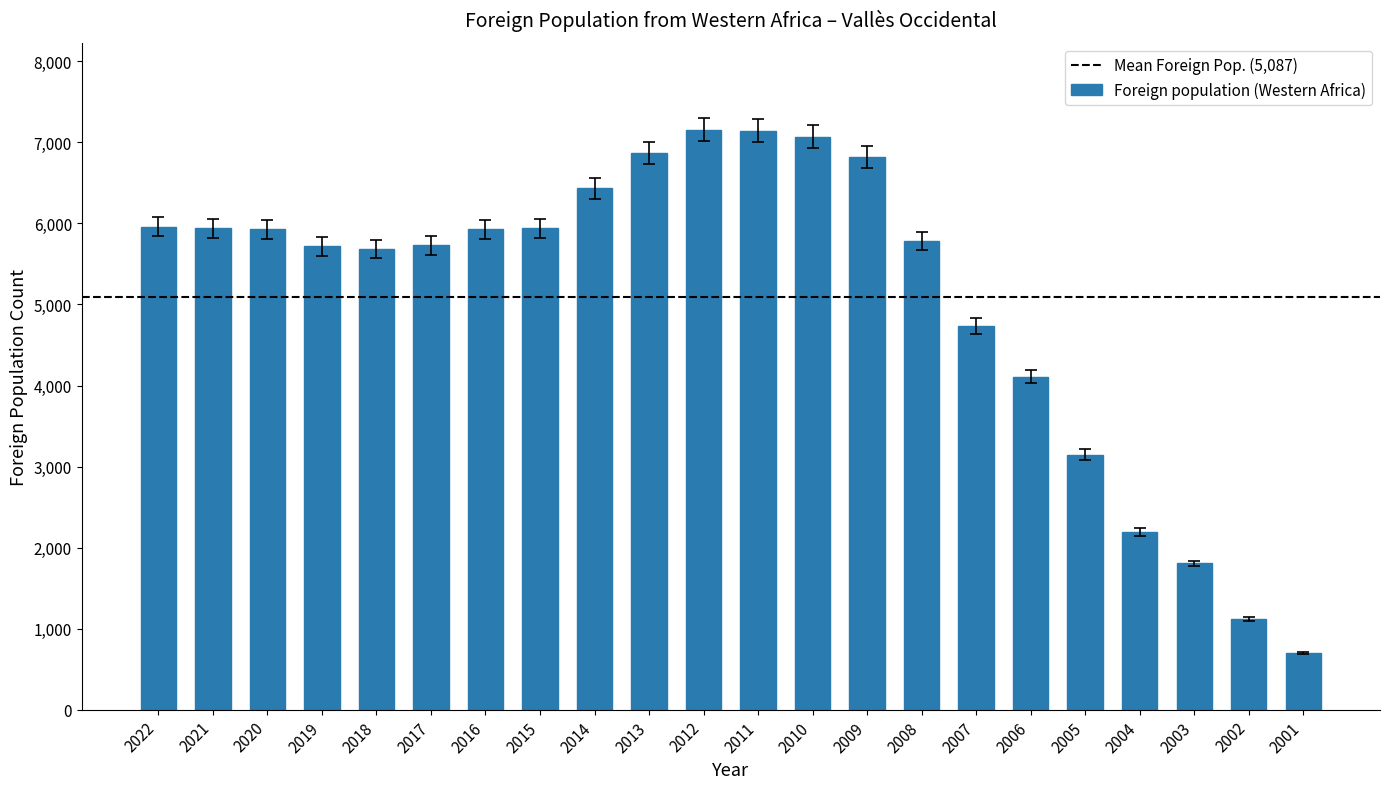

Count the number of categories in the chart.

22